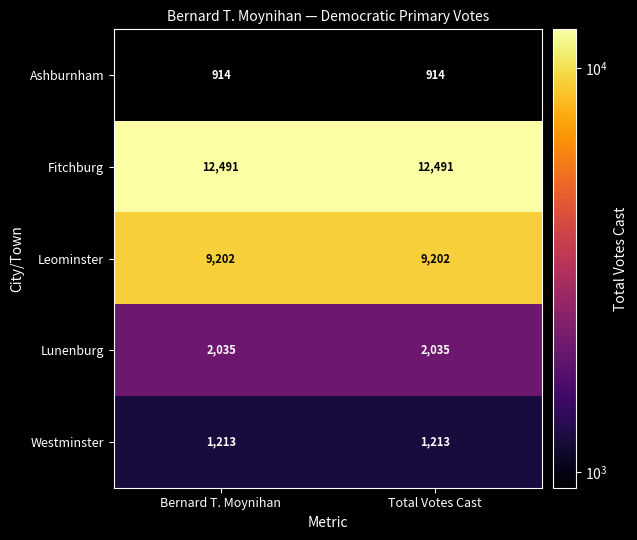

What is the total value across all series at Bernard T. Moynihan?

25855